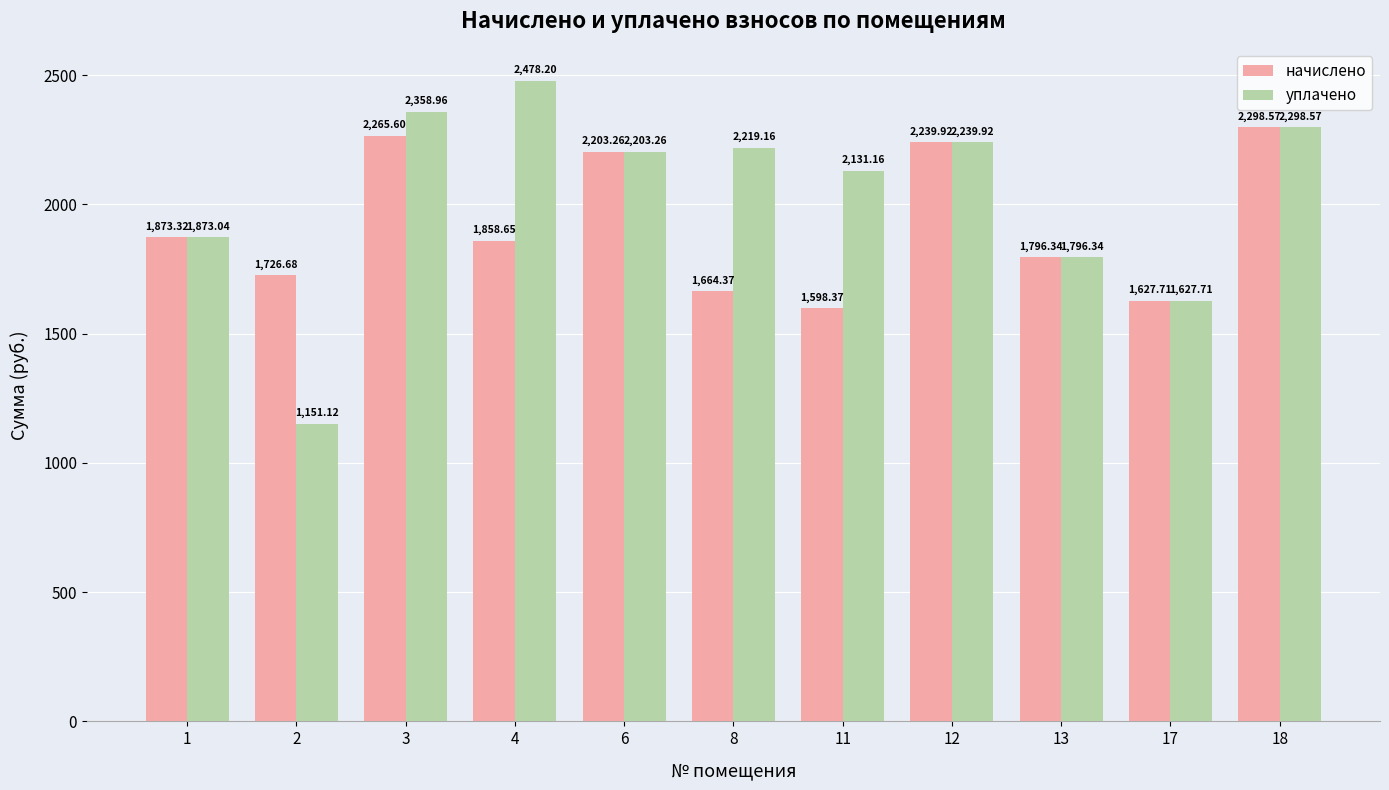

Reading left to right, transcribe all the data shown in this chart.

начислено: 1873.3	1726.7	2265.6	1858.7	2203.3	1664.4	1598.4	2239.9	1796.3	1627.7	2298.6
уплачено: 1873.0	1151.1	2359.0	2478.2	2203.3	2219.2	2131.2	2239.9	1796.3	1627.7	2298.6